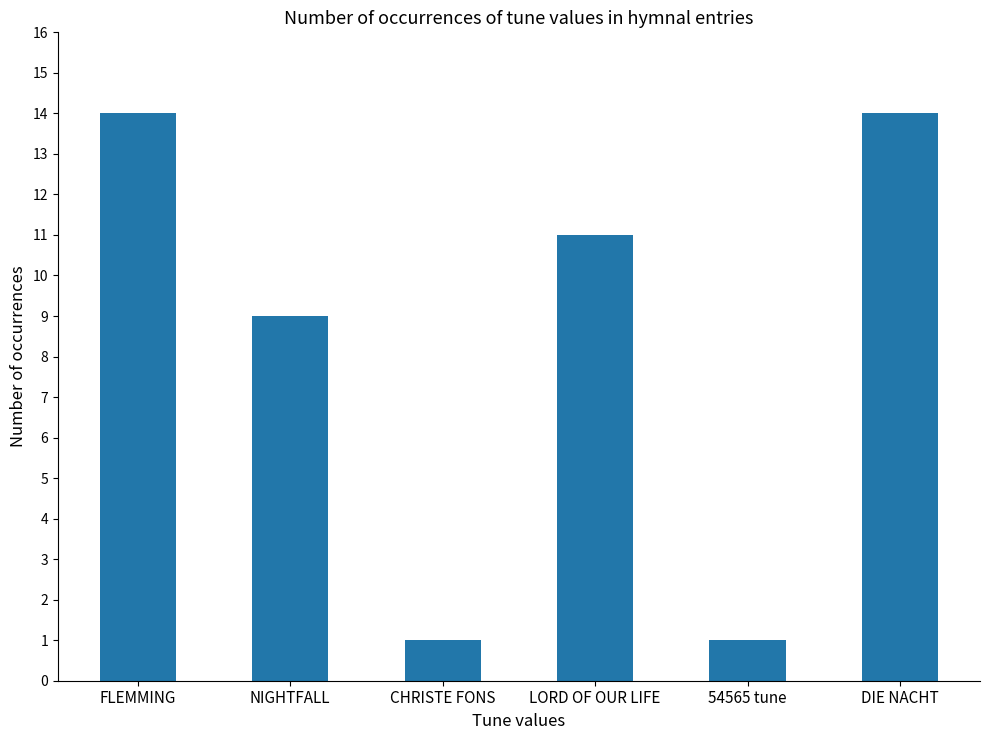

What is the sum of the values at 54565 tune and CHRISTE FONS?

2